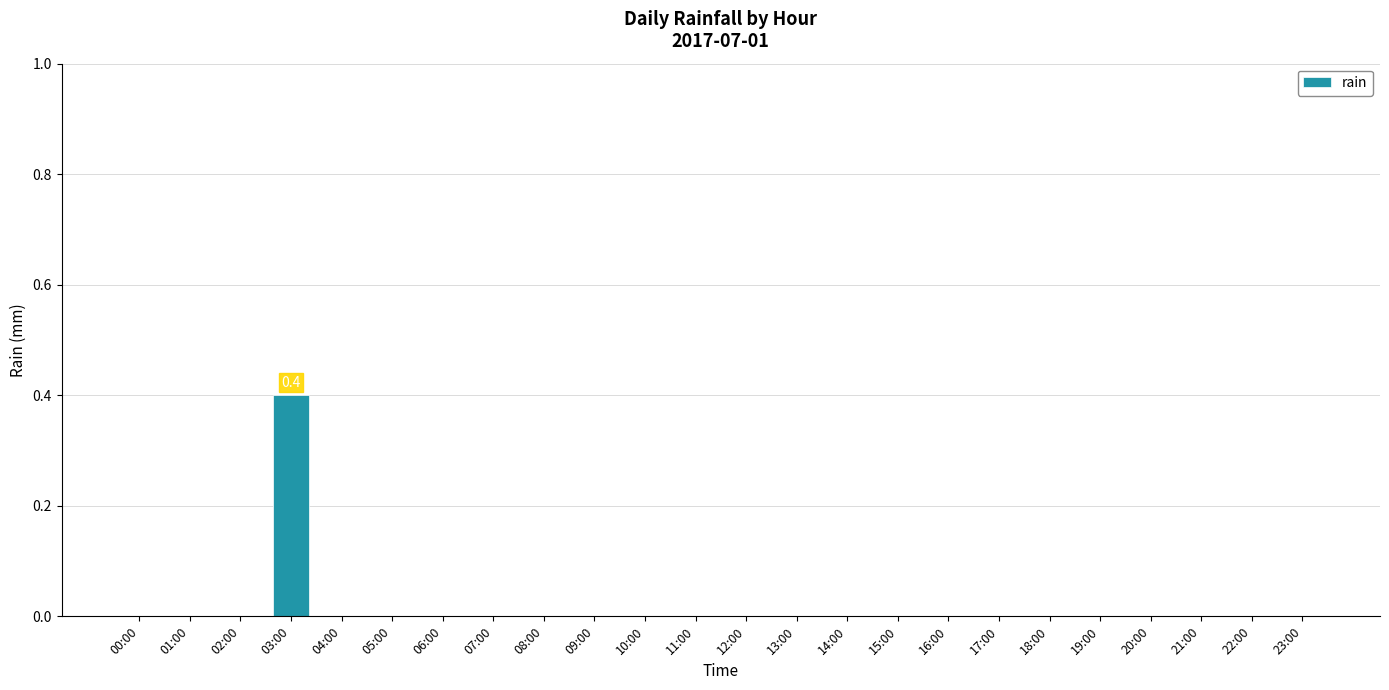

Are the bars grouped side by side (vs. stacked)?

No